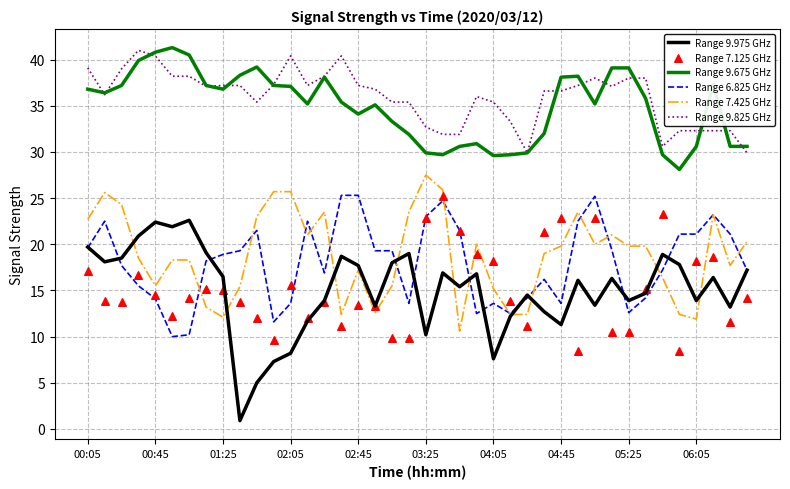

Which series has the largest Y range (max minus min)?

Range 9.975 GHz